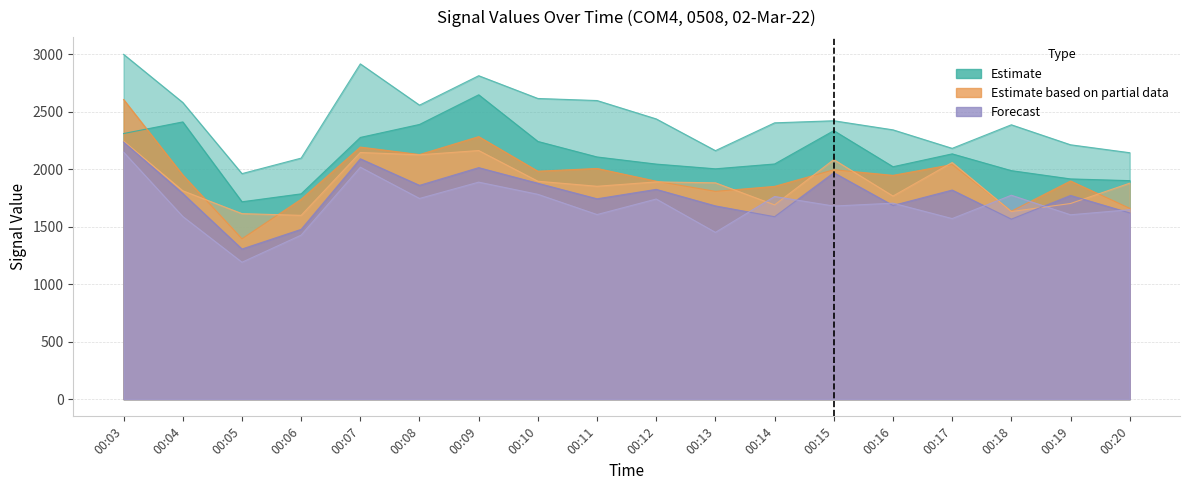

At which label does col_10 first exceed 1705?

00:03